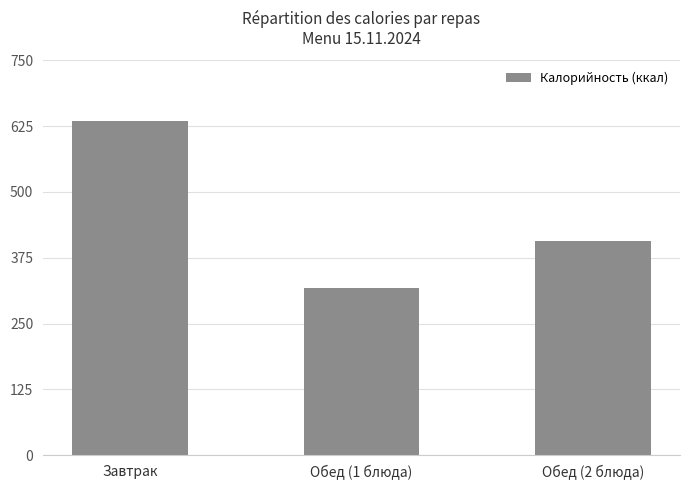

At which label does the data first exceed 406?

Завтрак